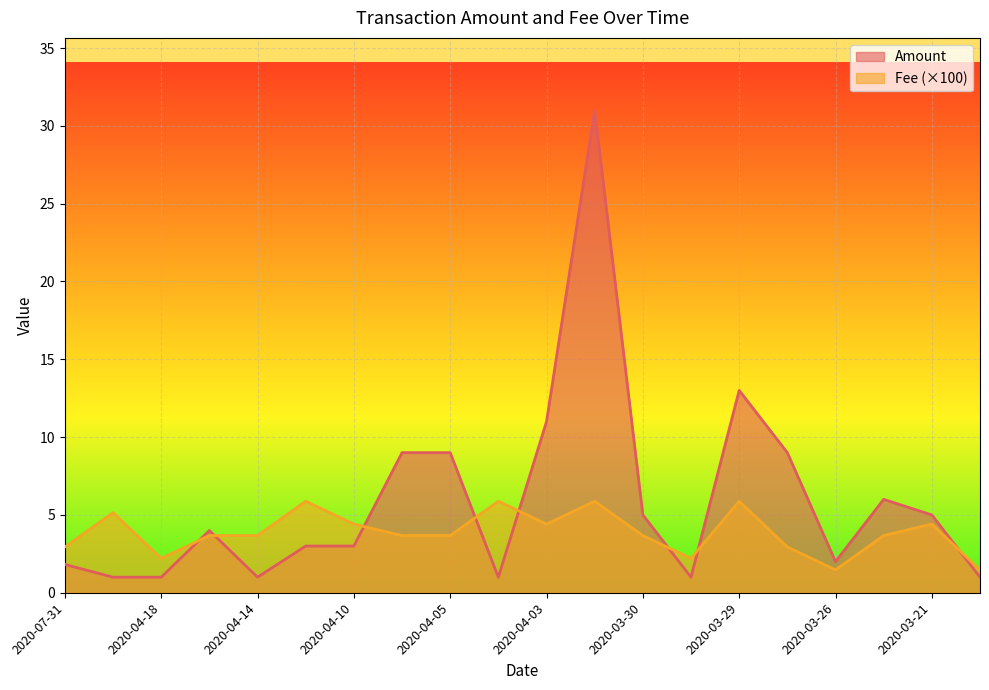

In Fee, how many points are lower than both neighbors (excluding endpoints)?

4